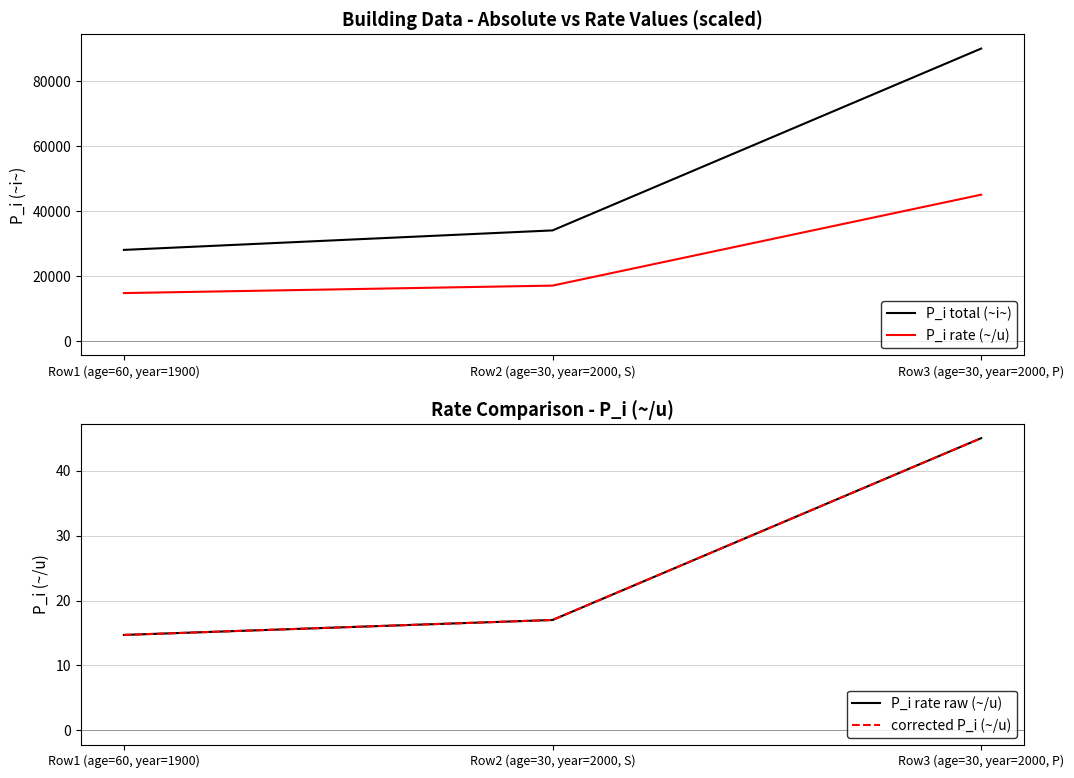

How many values in the P_i rate raw (~/u) series exceed 17?

1